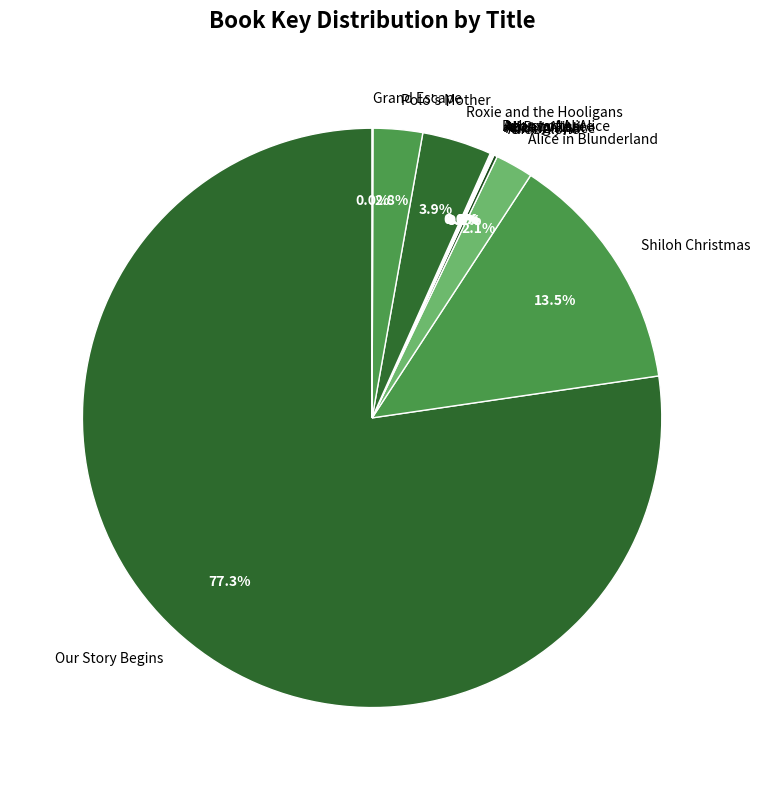

Do Alice in Blunderland and Shiloh Christmas together represent more than half of the pie?

No